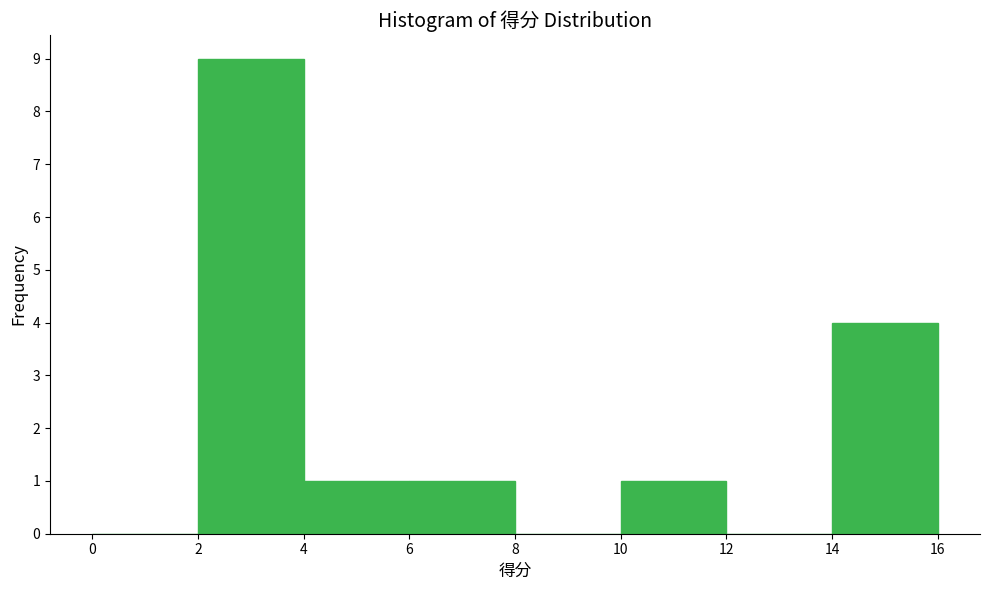

Which range on the x-axis has the tallest bar?

2 to 4